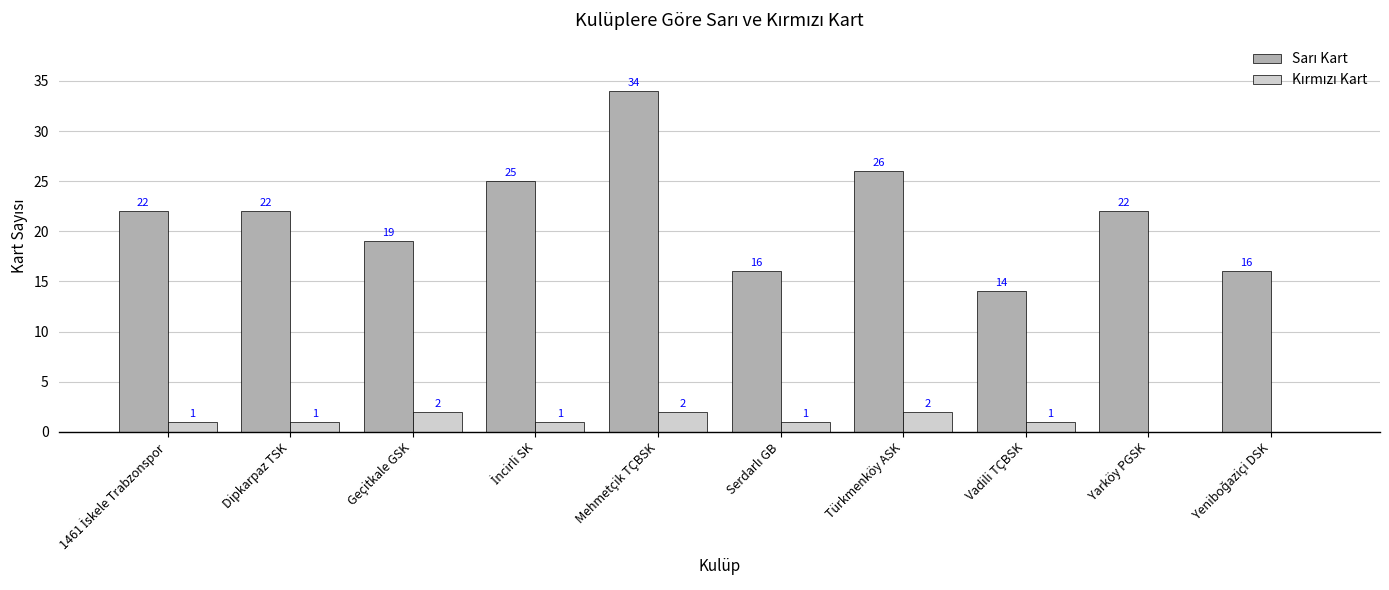

What is the total value across all series at Vadili TÇBSK?

15